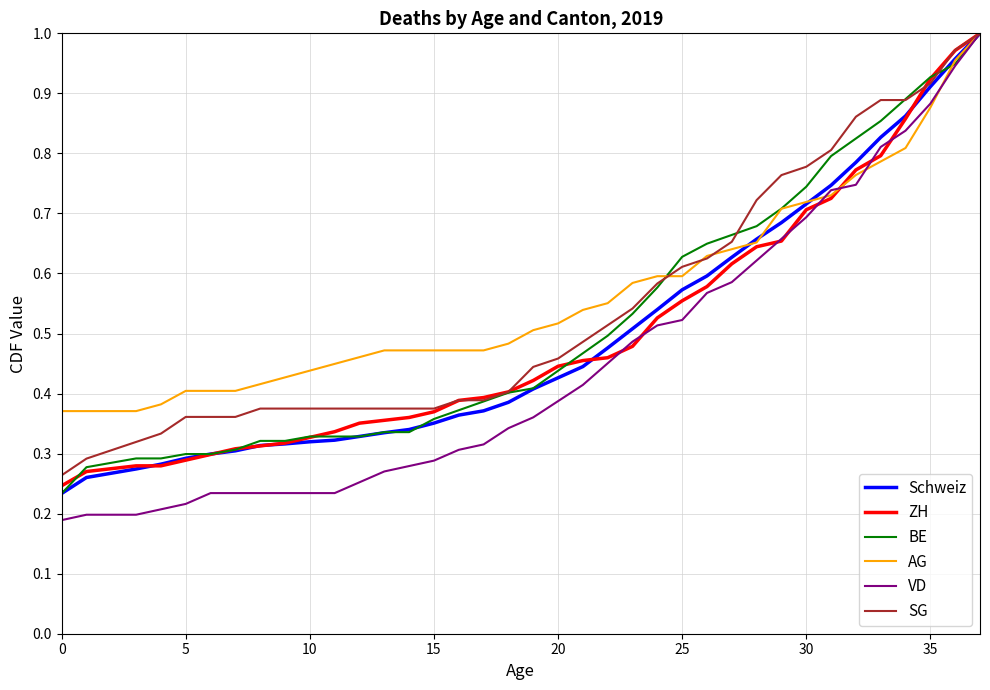

At how many categories does at least one series exceed 0?

38